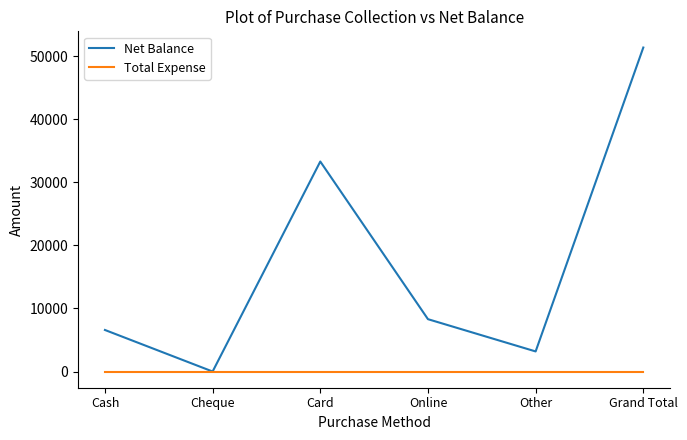

How many lines are shown in the chart?

2